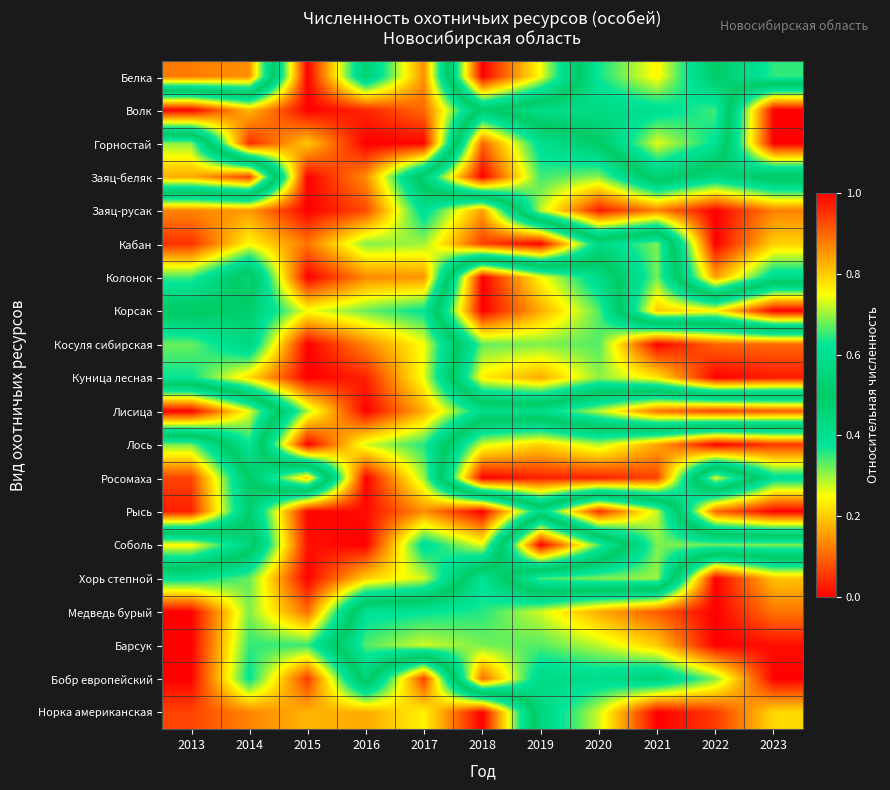

Reading right to left, list all the values displayed in this chart.

Белка: 2023=0.4	2022=0.5	2021=0.2	2020=0.4	2019=0.7	2018=1.0	2017=0.1	2016=0.5	2015=0.0	2014=0.9	2013=0.9
Волк: 2023=1.0	2022=0.3	2021=0.4	2020=0.4	2019=0.4	2018=0.5	2017=0.1	2016=0.0	2015=0.0	2014=0.2	2013=0.0
Горностай: 2023=1.0	2022=0.4	2021=0.3	2020=0.5	2019=0.6	2018=0.9	2017=0.0	2016=0.0	2015=0.2	2014=0.0	2013=0.7
Заяц-беляк: 2023=0.5	2022=0.6	2021=0.5	2020=0.7	2019=0.7	2018=1.0	2017=0.5	2016=0.1	2015=0.0	2014=0.9	2013=0.8
Заяц-русак: 2023=0.9	2022=1.0	2021=0.9	2020=1.0	2019=0.7	2018=0.2	2017=0.4	2016=0.1	2015=0.0	2014=0.2	2013=0.1
Кабан: 2023=0.8	2022=1.0	2021=0.3	2020=0.4	2019=0.0	2018=0.1	2017=0.3	2016=0.3	2015=0.1	2014=0.2	2013=0.0
Колонок: 2023=0.6	2022=0.8	2021=0.3	2020=0.6	2019=0.8	2018=1.0	2017=0.1	2016=0.1	2015=0.0	2014=0.5	2013=0.3
Корсак: 2023=0.0	2022=0.2	2021=0.2	2020=0.7	2019=0.8	2018=1.0	2017=0.4	2016=0.3	2015=0.3	2014=0.5	2013=0.5
Косуля сибирская: 2023=0.9	2022=0.9	2021=1.0	2020=0.7	2019=0.7	2018=0.7	2017=0.3	2016=0.1	2015=0.0	2014=0.4	2013=0.3
Куница лесная: 2023=1.0	2022=1.0	2021=0.8	2020=0.7	2019=0.8	2018=0.8	2017=0.3	2016=0.0	2015=0.0	2014=0.2	2013=0.4
Лисица: 2023=0.1	2022=0.1	2021=0.1	2020=0.3	2019=0.4	2018=0.4	2017=0.2	2016=0.0	2015=0.3	2014=0.7	2013=1.0
Лось: 2023=0.9	2022=1.0	2021=0.8	2020=0.7	2019=0.8	2018=0.7	2017=0.4	2016=0.3	2015=0.0	2014=0.6	2013=0.3
Росомаха: 2023=0.6	2022=0.3	2021=0.9	2020=1.0	2019=1.0	2018=1.0	2017=0.3	2016=0.0	2015=0.8	2014=0.5	2013=0.1
Рысь: 2023=1.0	2022=0.9	2021=0.3	2020=0.0	2019=0.4	2018=0.0	2017=0.1	2016=0.0	2015=0.0	2014=0.5	2013=0.0
Соболь: 2023=0.3	2022=0.3	2021=0.3	2020=0.7	2019=1.0	2018=0.3	2017=0.4	2016=0.0	2015=0.0	2014=0.6	2013=0.8
Хорь степной: 2023=0.8	2022=1.0	2021=0.3	2020=0.3	2019=0.3	2018=0.6	2017=0.3	2016=0.2	2015=0.0	2014=0.3	2013=0.4
Медведь бурый: 2023=0.9	2022=1.0	2021=0.9	2020=0.8	2019=0.7	2018=0.6	2017=0.6	2016=0.6	2015=0.1	2014=0.3	2013=0.0
Барсук: 2023=1.0	2022=1.0	2021=0.8	2020=0.7	2019=0.7	2018=0.7	2017=0.7	2016=0.7	2015=0.3	2014=0.4	2013=0.0
Бобр европейский: 2023=1.0	2022=0.7	2021=0.5	2020=0.6	2019=0.6	2018=0.9	2017=0.1	2016=0.5	2015=0.1	2014=0.4	2013=0.0
Норка американская: 2023=0.8	2022=0.9	2021=1.0	2020=0.7	2019=0.6	2018=0.0	2017=0.2	2016=0.2	2015=0.2	2014=0.1	2013=0.1